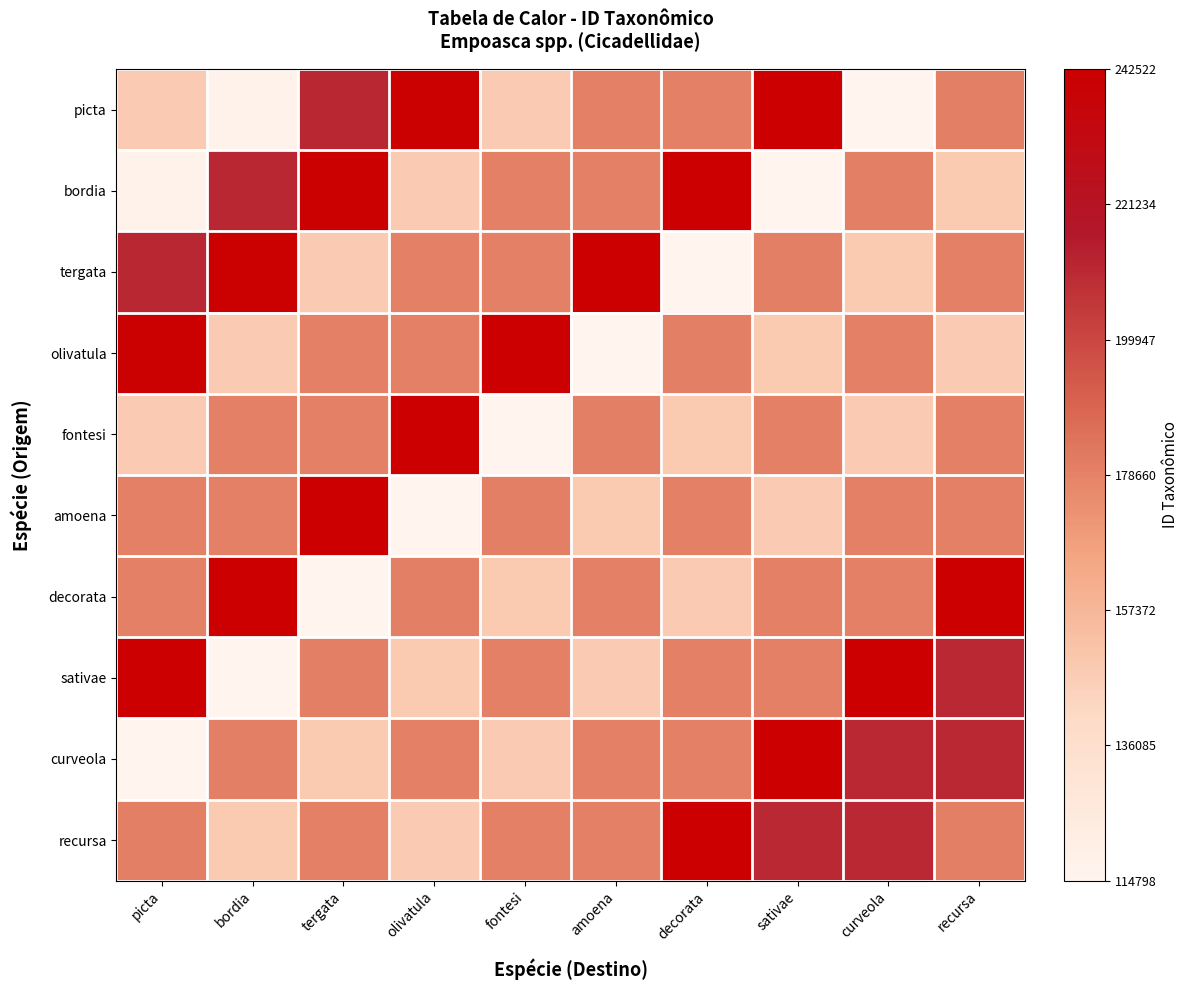

What is the spread (max minus min) of values at picta?

1.0